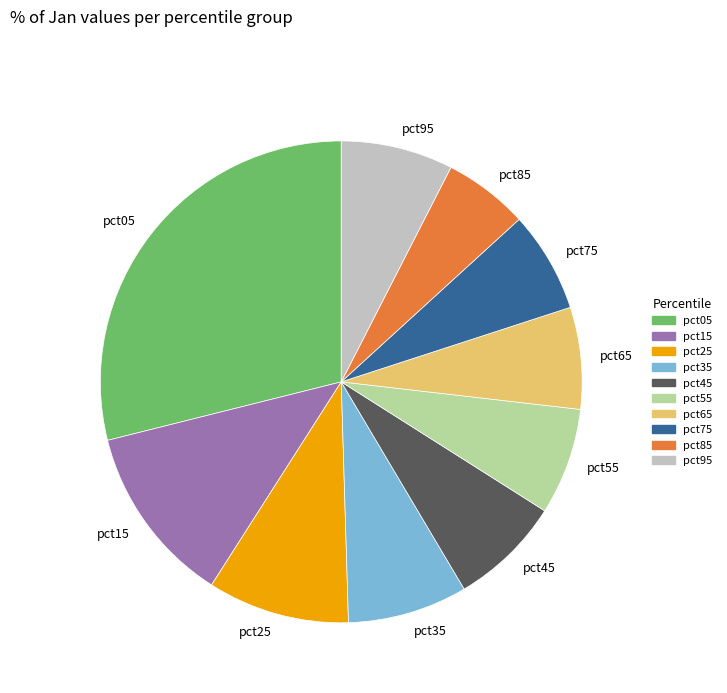

Which has a higher value, pct95 or pct35?

pct35